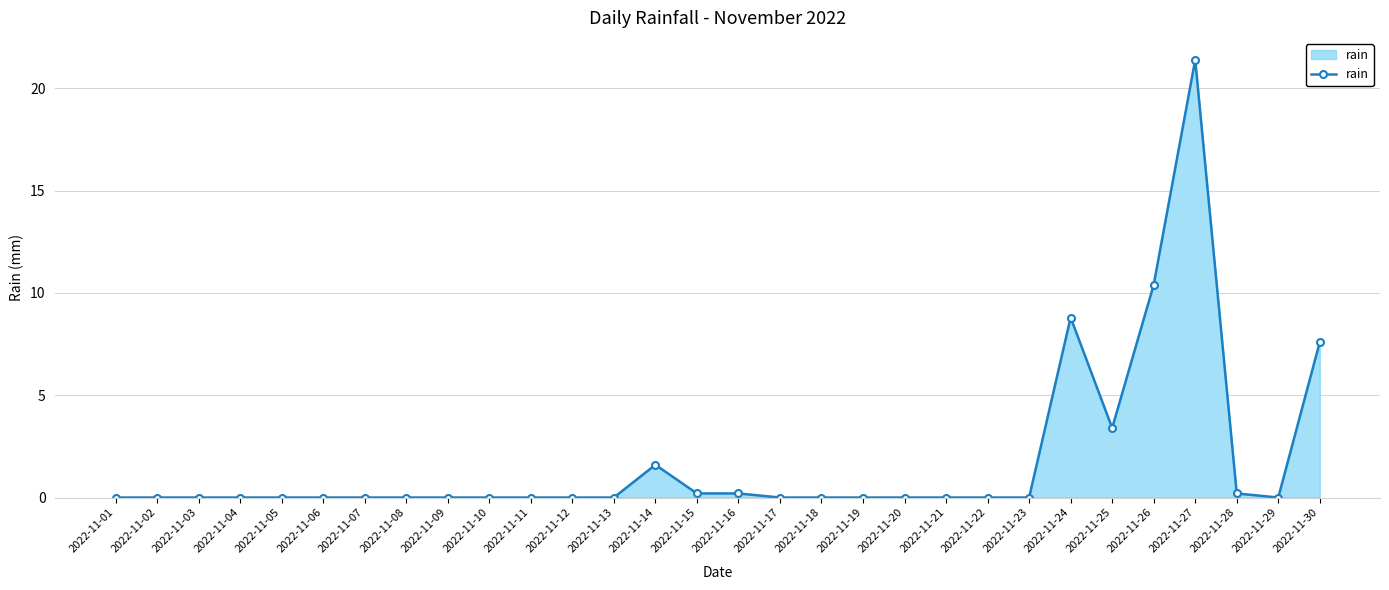

At which label is the value closest to 10?

2022-11-26